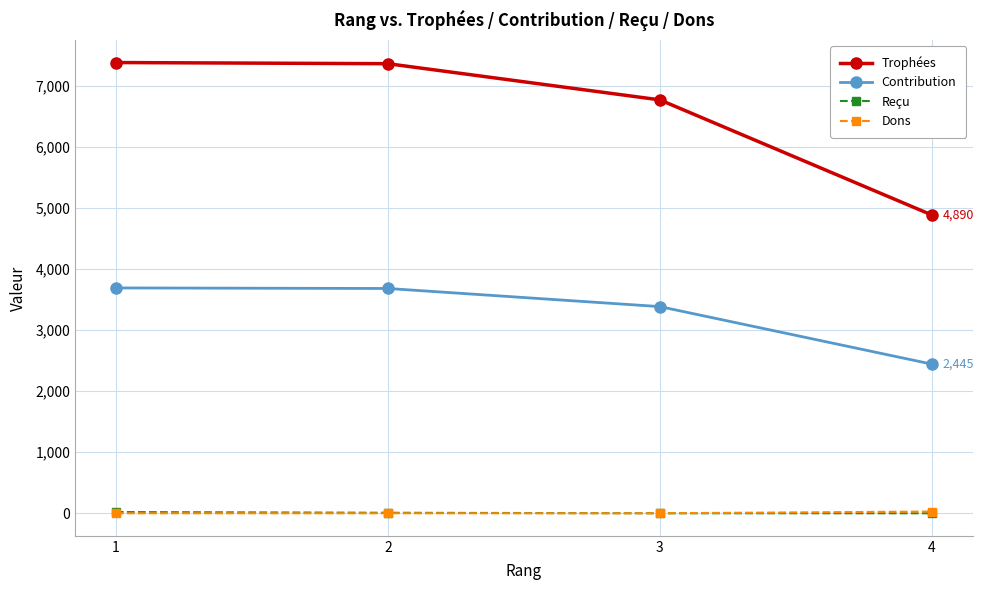

True or false: Reçu and Trophées cross at least once.

False